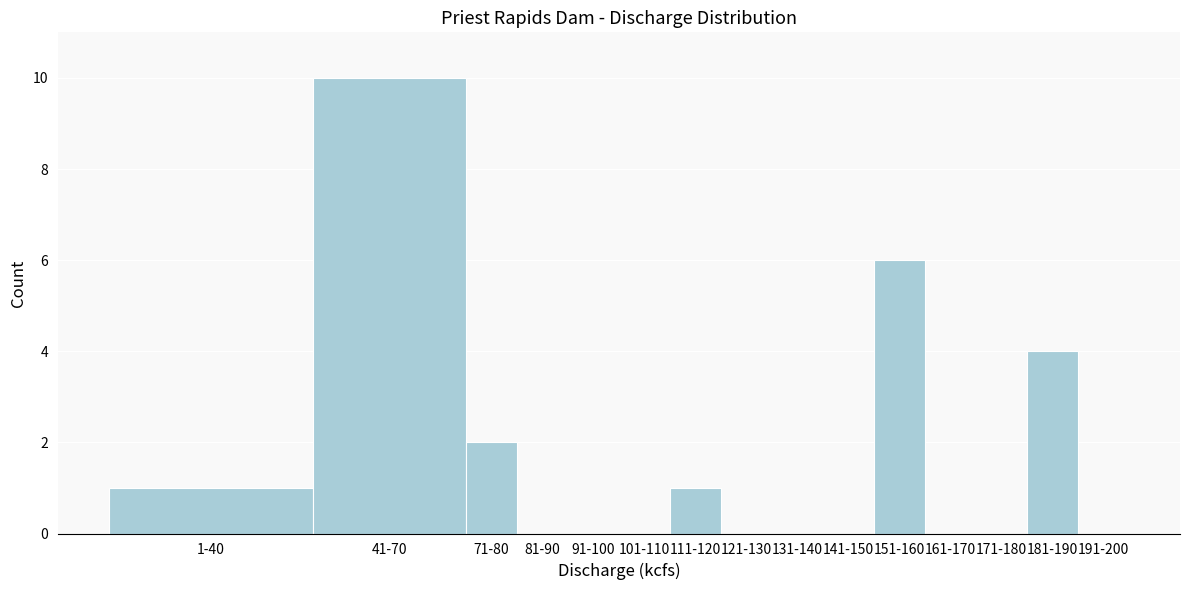

Reading left to right, what are all the values shown in this chart?

1-40=1	41-70=10	71-80=2	81-90=0	91-100=0	101-110=0	111-120=1	121-130=0	131-140=0	141-150=0	151-160=6	161-170=0	171-180=0	181-190=4	191-200=0